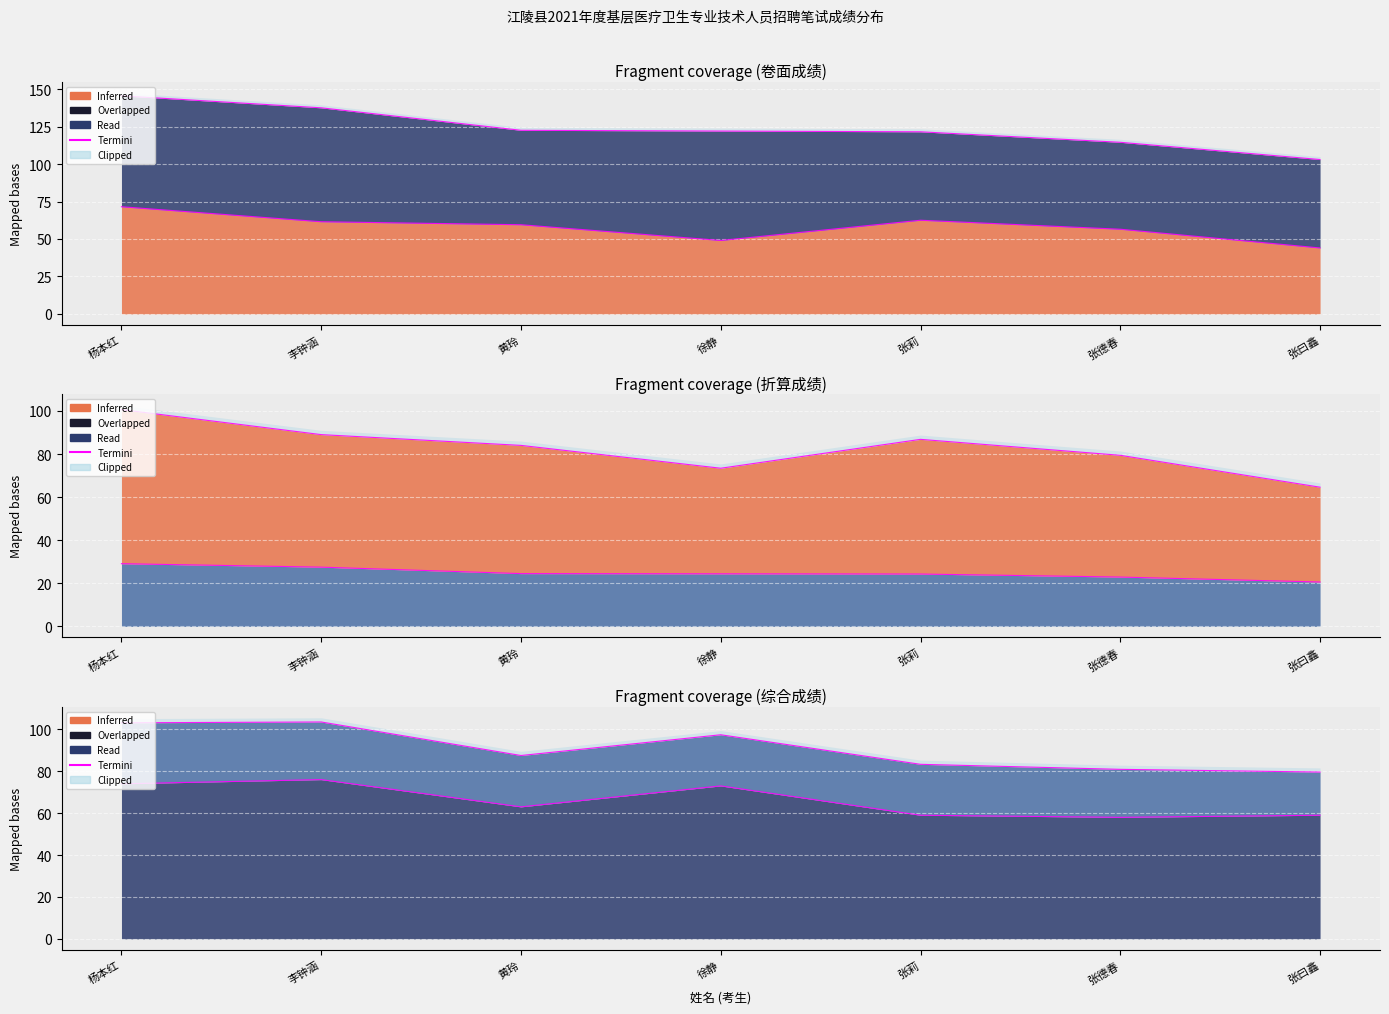

What is the total value across all series at 张德春?

229.0